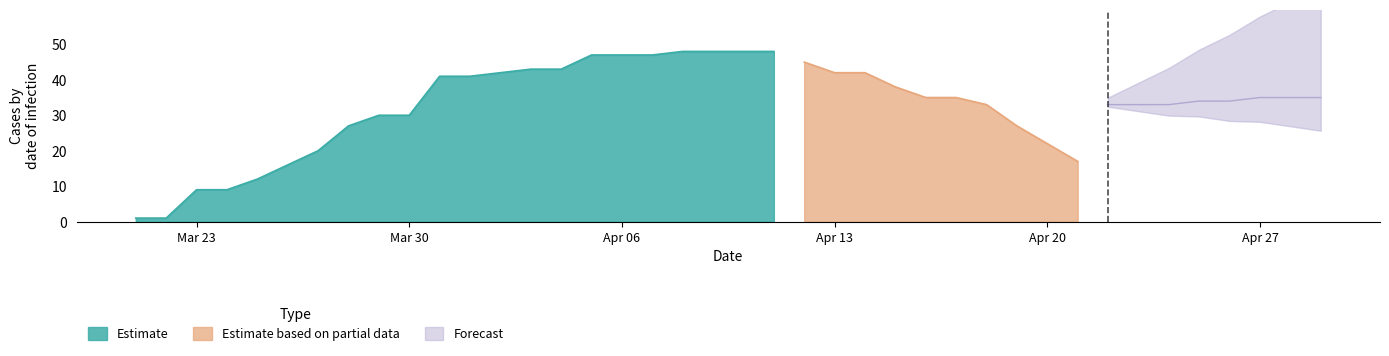

The Estimate series shows 81 at Apr 06. True or false?

False